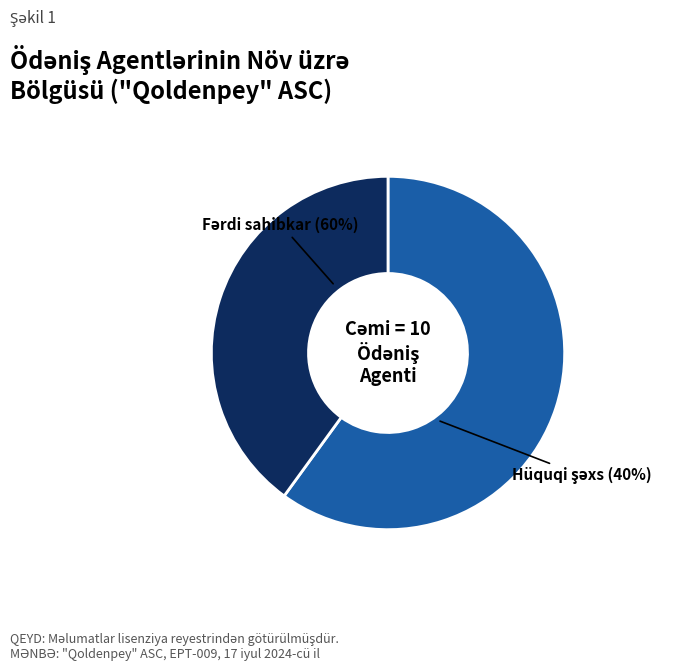

Count the number of slices in the pie.

2